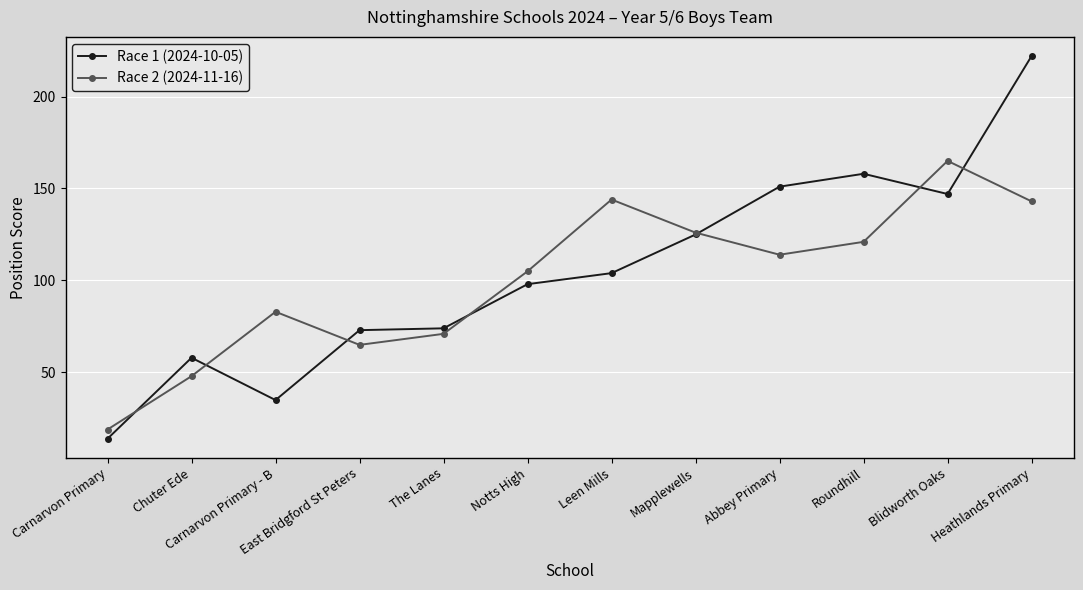

Count the number of categories in the chart.

12